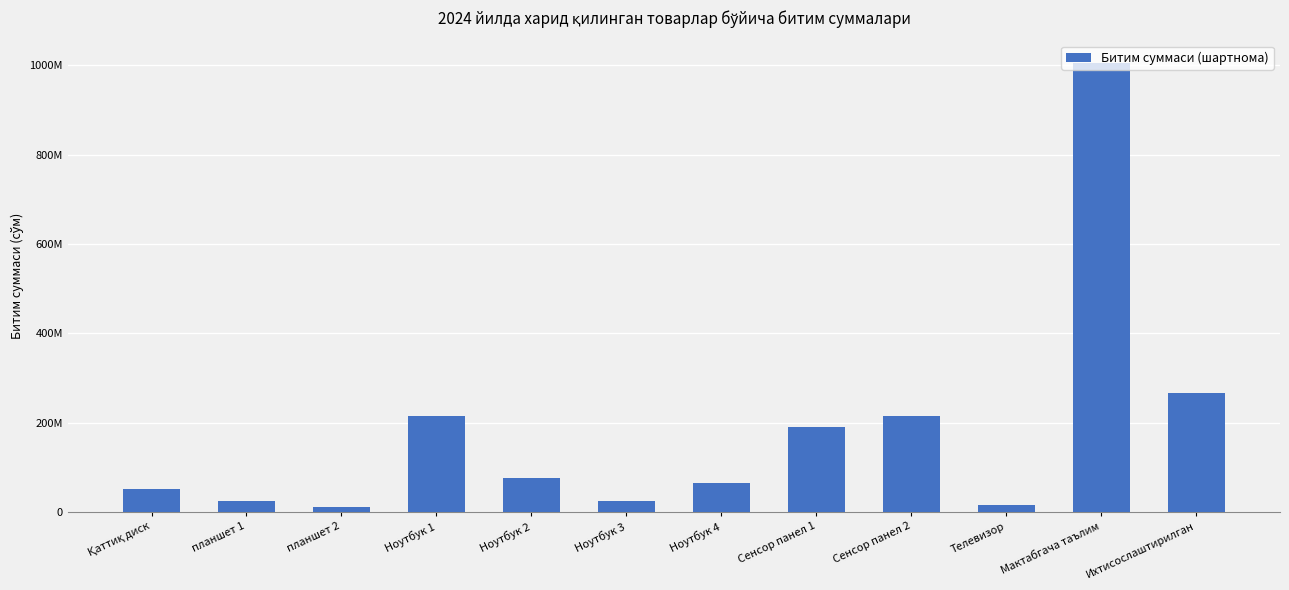

What is the change in value from Сенсор панел 1 to Мактабгача таълим?

+814465690